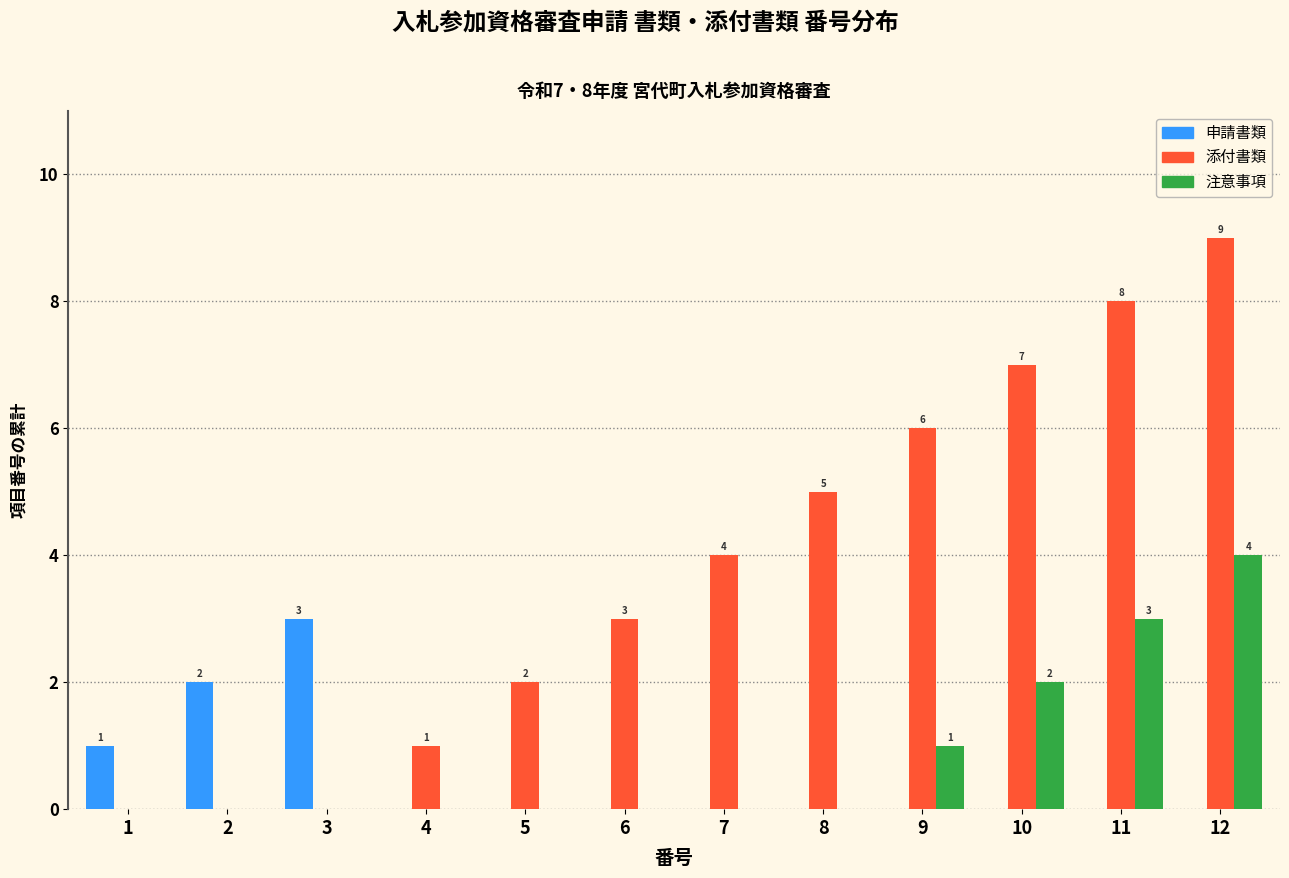

Which series has the largest total across all categories?

添付書類